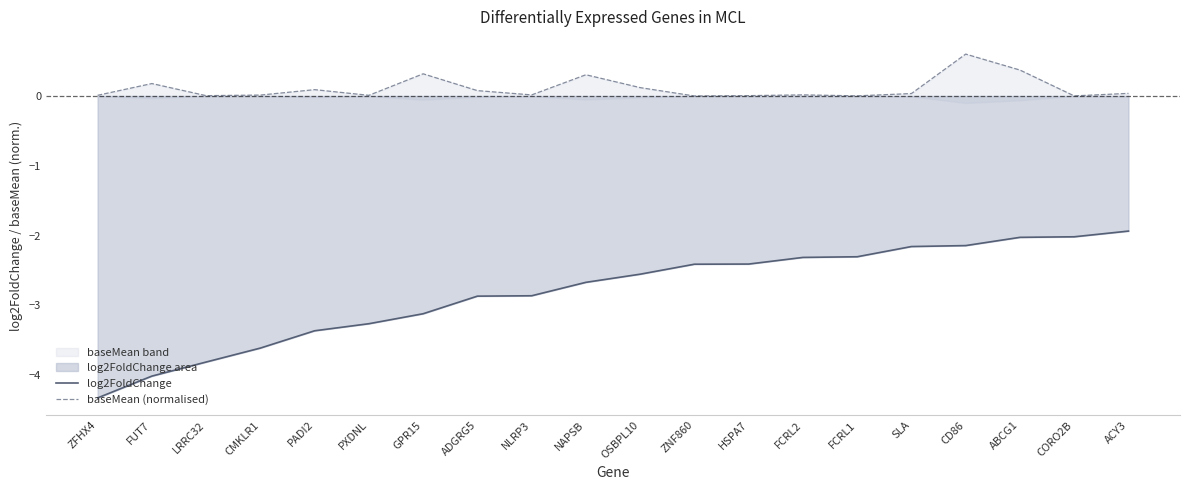

What is the difference between the highest and lowest values at OSBPL10?

2.7